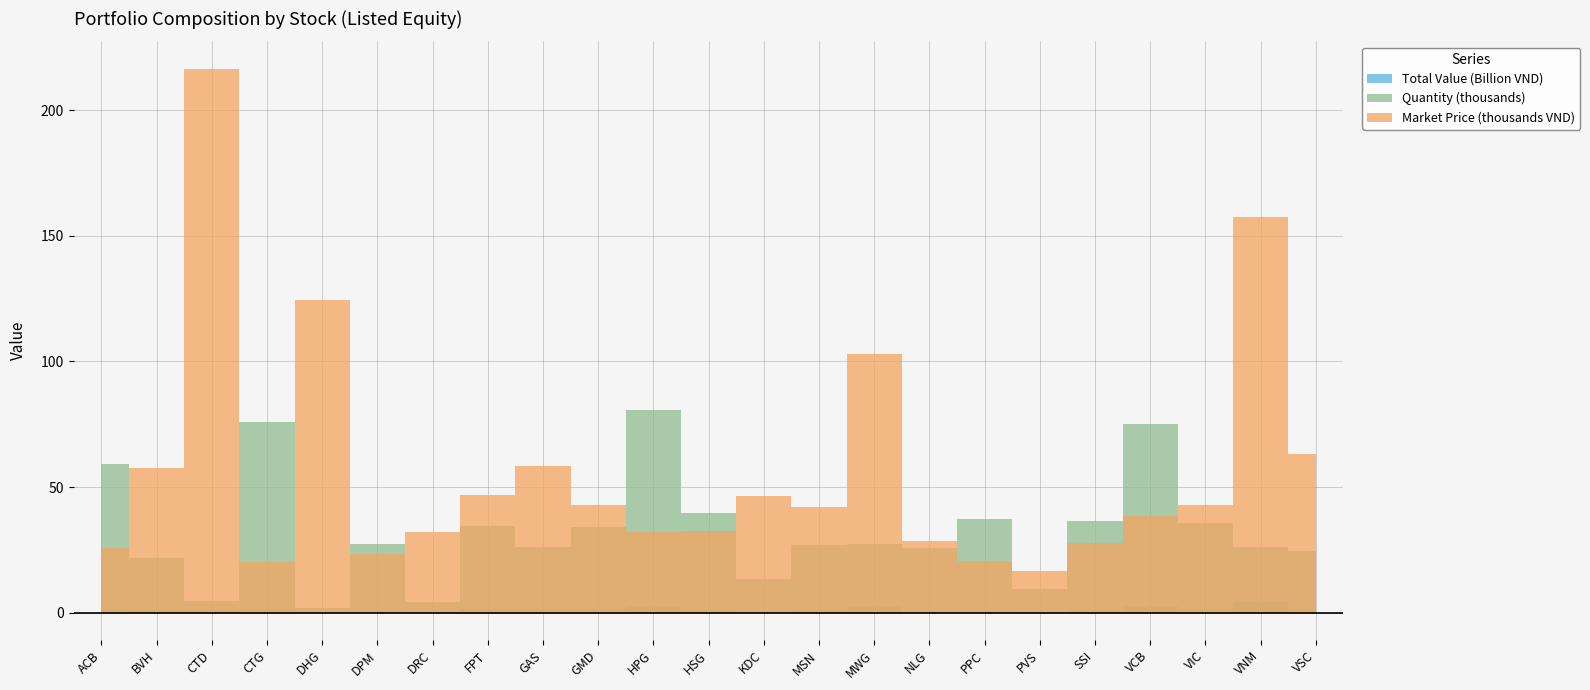

True or false: Market Price and Quantity cross at least once.

True